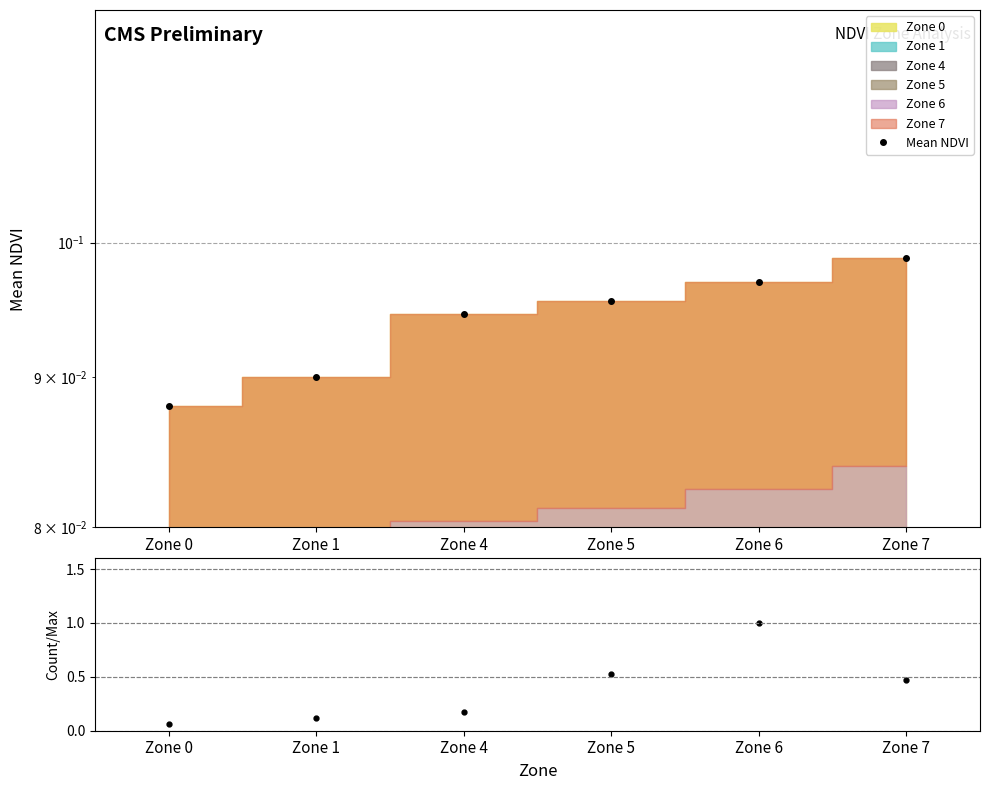

True or false: Count/Max and Mean NDVI cross at least once.

True